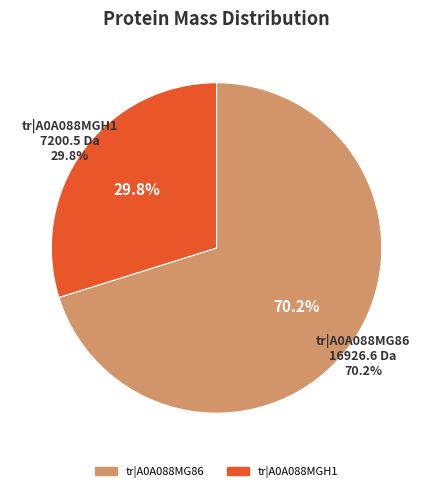

Which slice is the smallest?

tr|A0A088MGH1